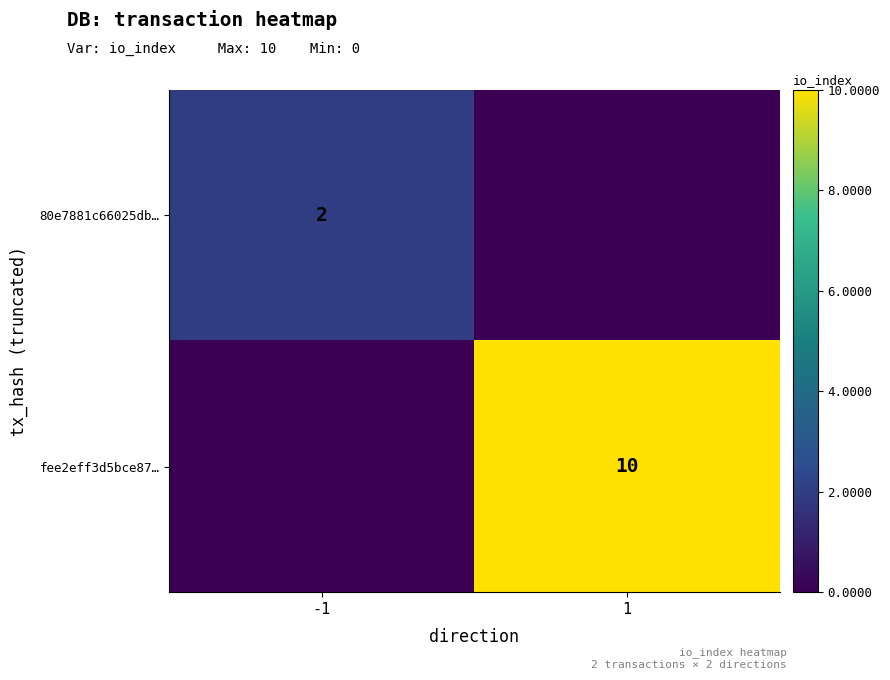

Is it true that 80e7881c66025db… equals 1 at -1?

False